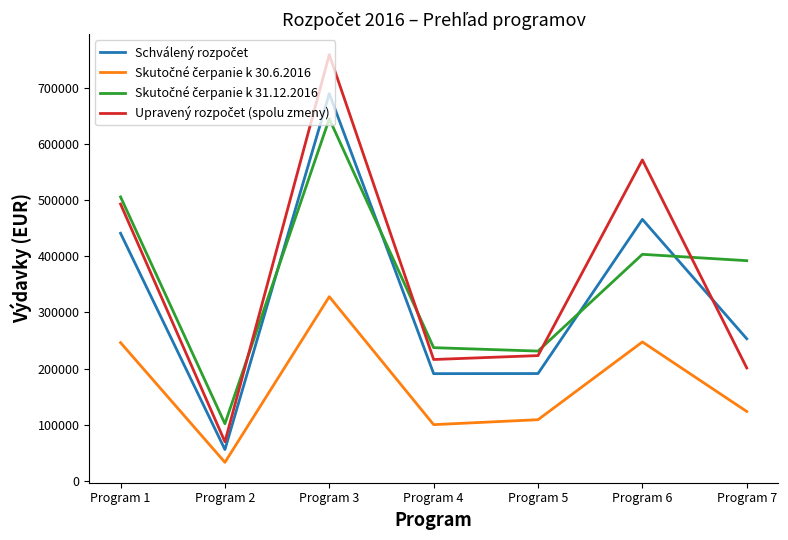

What is the difference between the highest and lowest values at Program 3?

431110.4